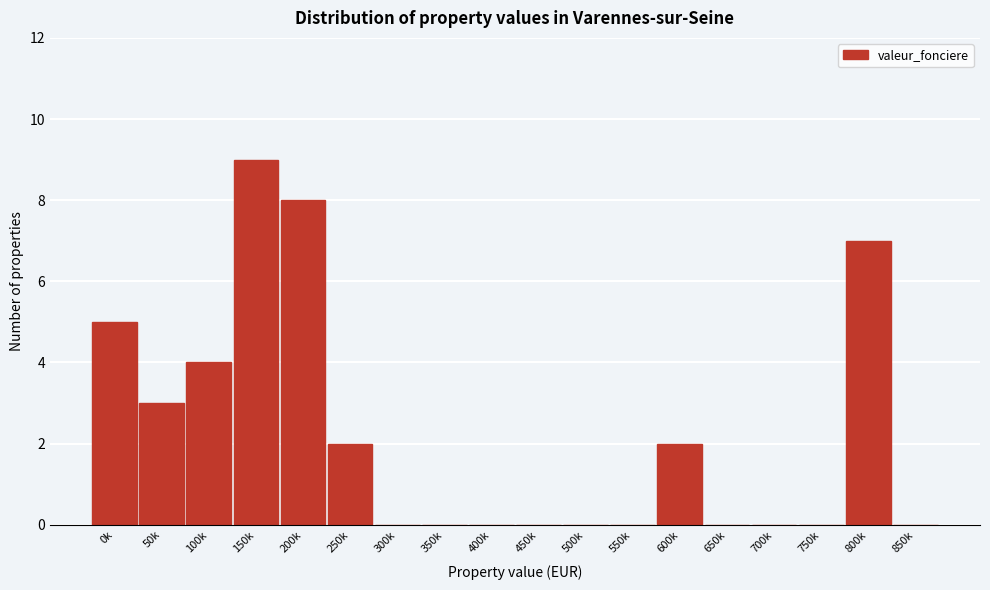

Reading left to right, what are all the values shown in this chart?

0k=5	50k=3	100k=4	150k=9	200k=8	250k=2	300k=0	350k=0	400k=0	450k=0	500k=0	550k=0	600k=2	650k=0	700k=0	750k=0	800k=7	850k=0